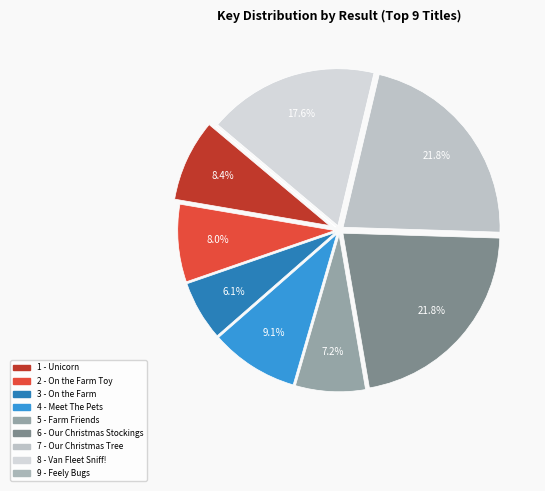

What is the change in value from 5 - Farm Friends to 6 - Our Christmas Stockings?

+342247084